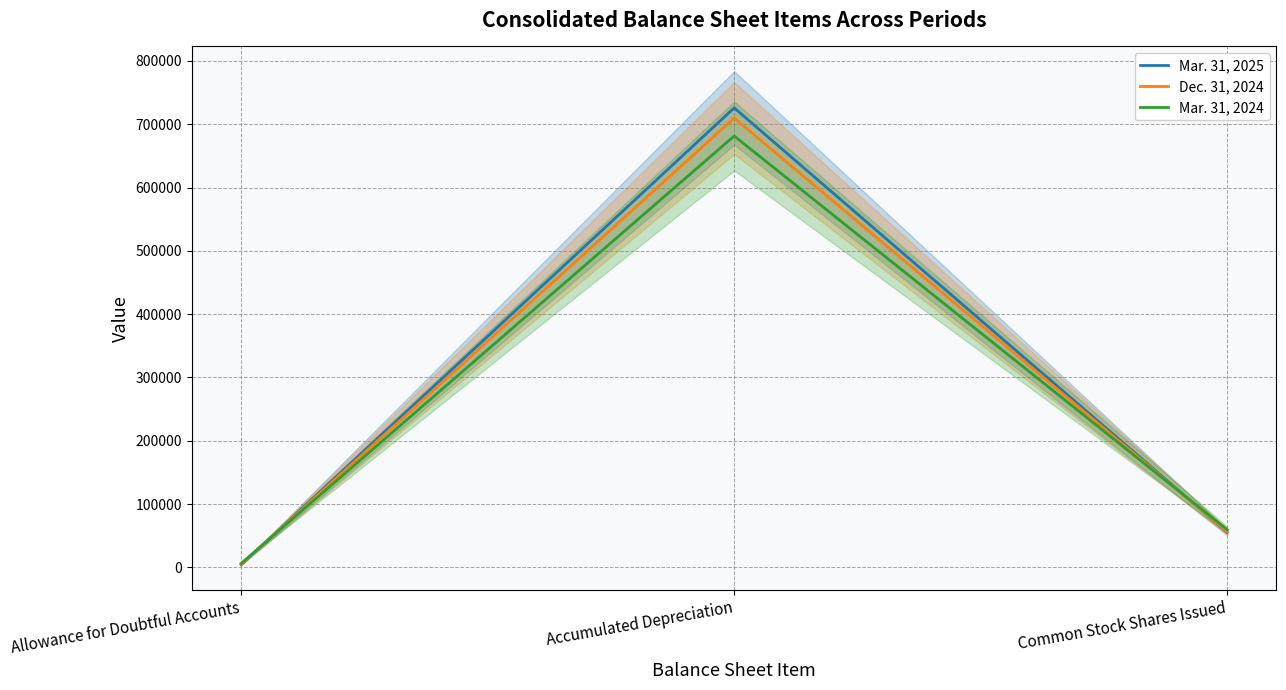

The value of Dec. 31, 2024 at Allowance for Doubtful Accounts is 4789. True or false?

True